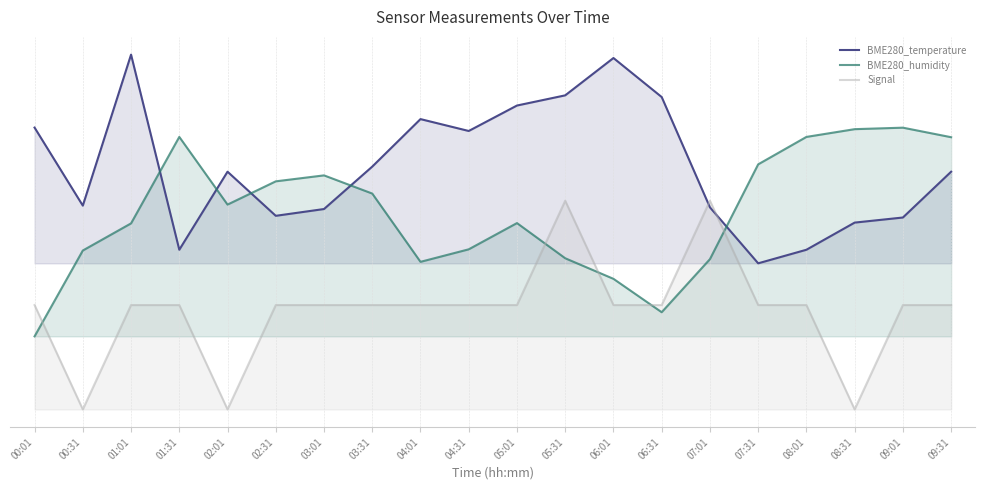

How many Signal values are between 0 and 1?

20